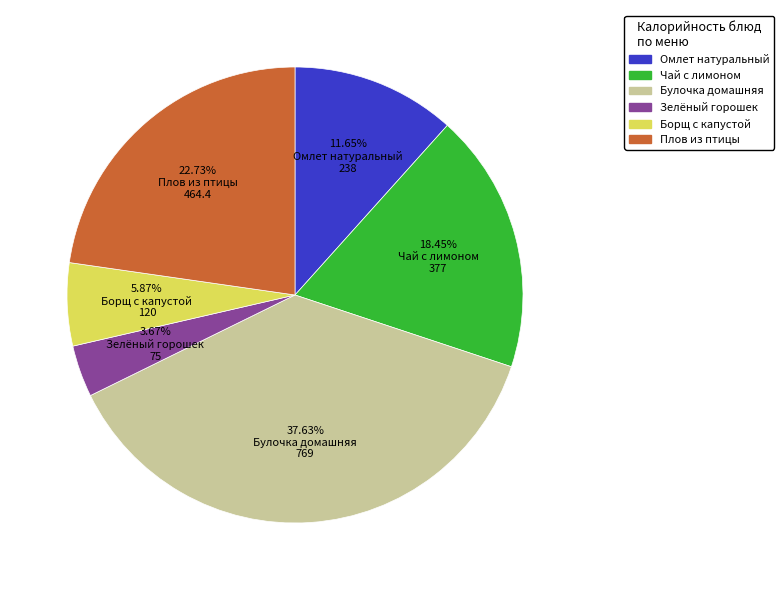

What is the smallest slice in the pie chart?

Зелёный горошек